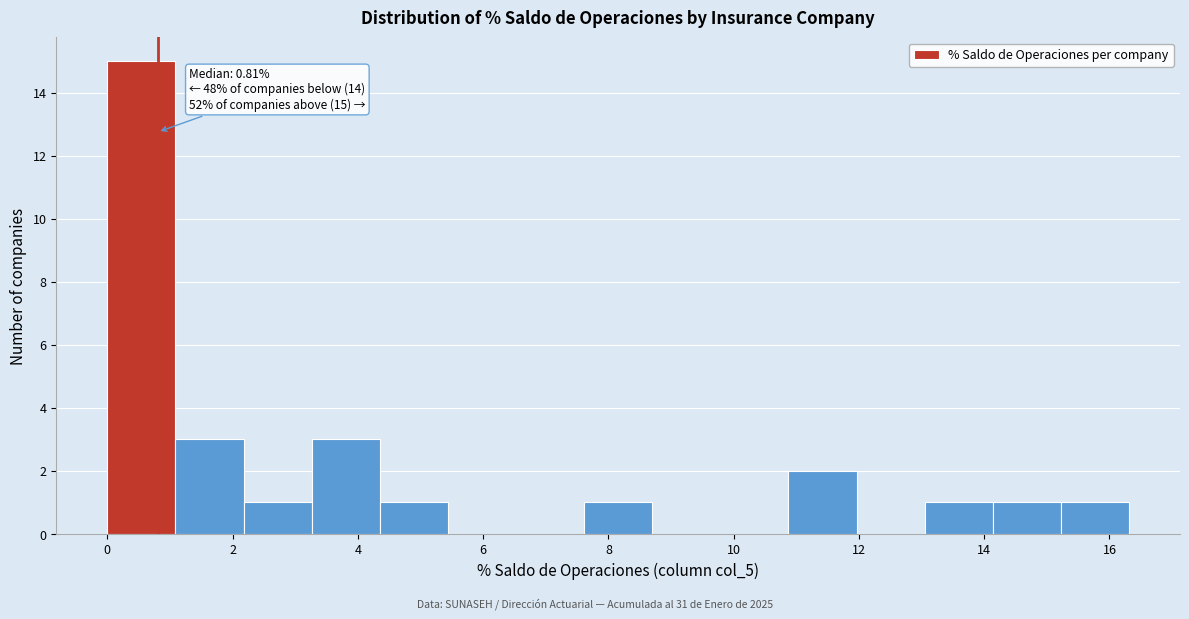

Which range on the x-axis has the tallest bar?

0.0 to 1.0